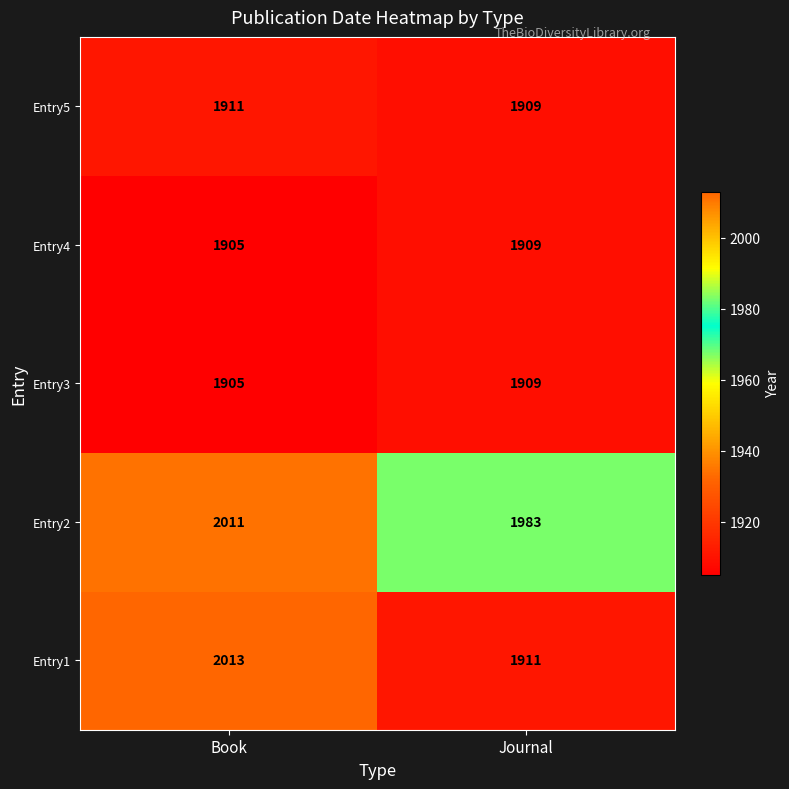

Between Book and Journal, which series saw the biggest shift?

Entry1